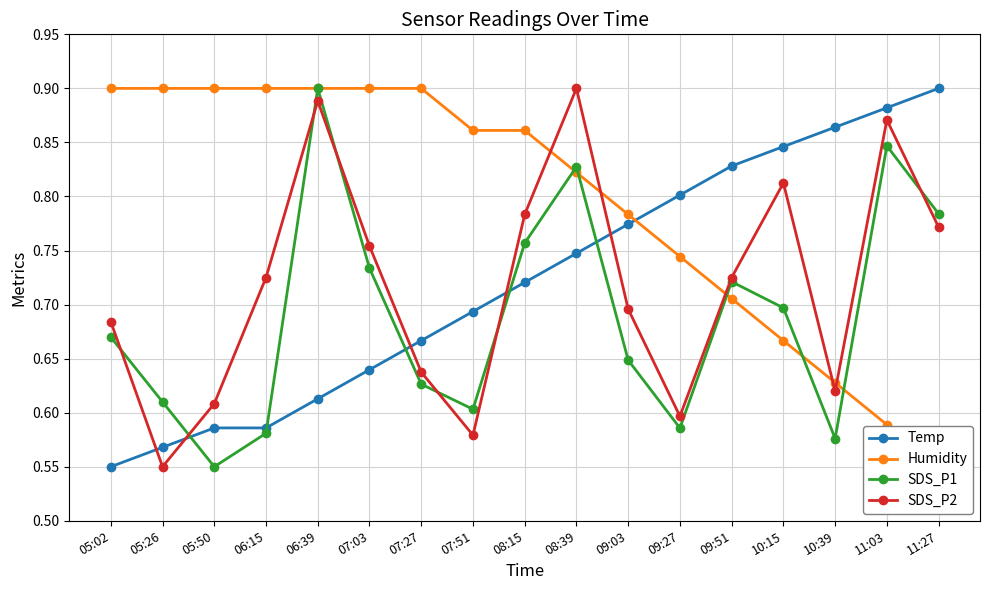

True or false: SDS_P1 has more than 1 interior local peaks.

True